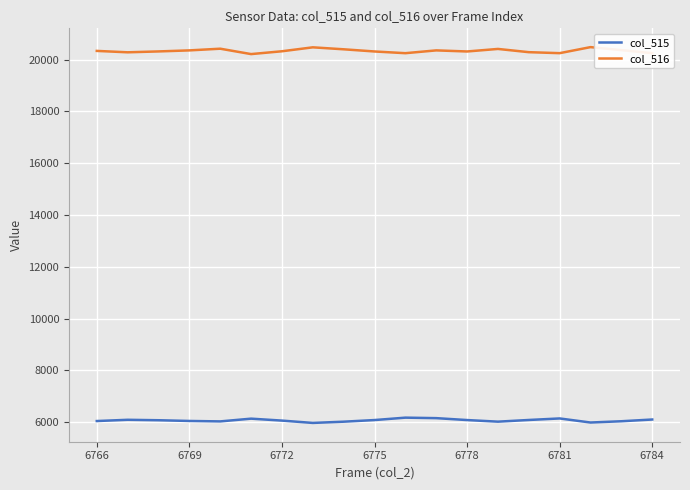

What is the smallest value displayed?

5972